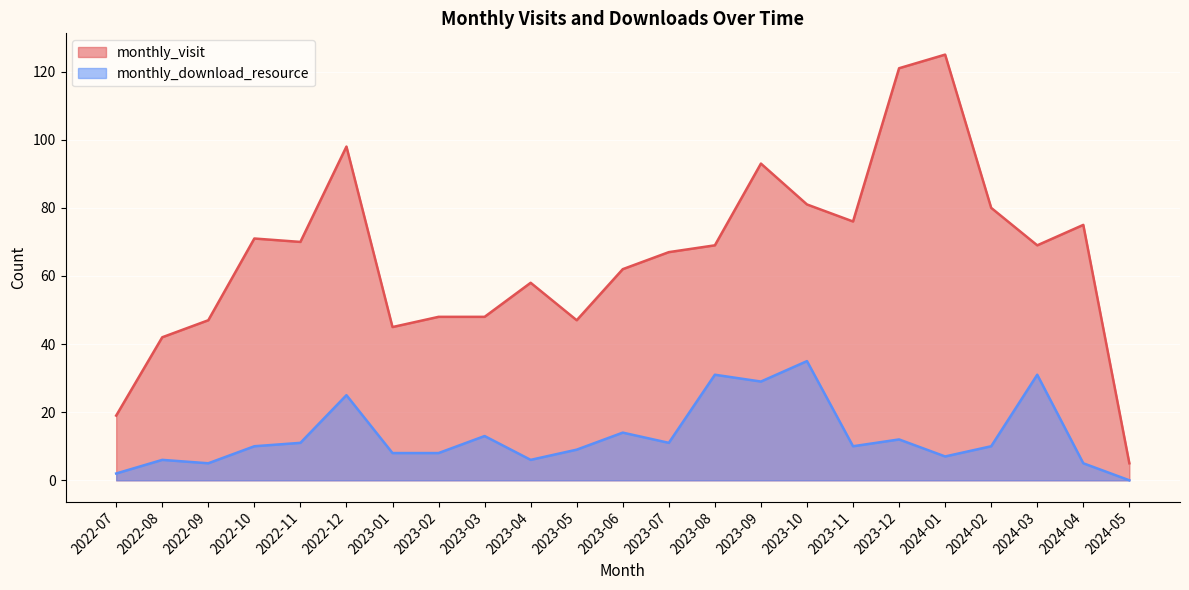

True or false: monthly_download_resource and monthly_visit cross at least once.

False